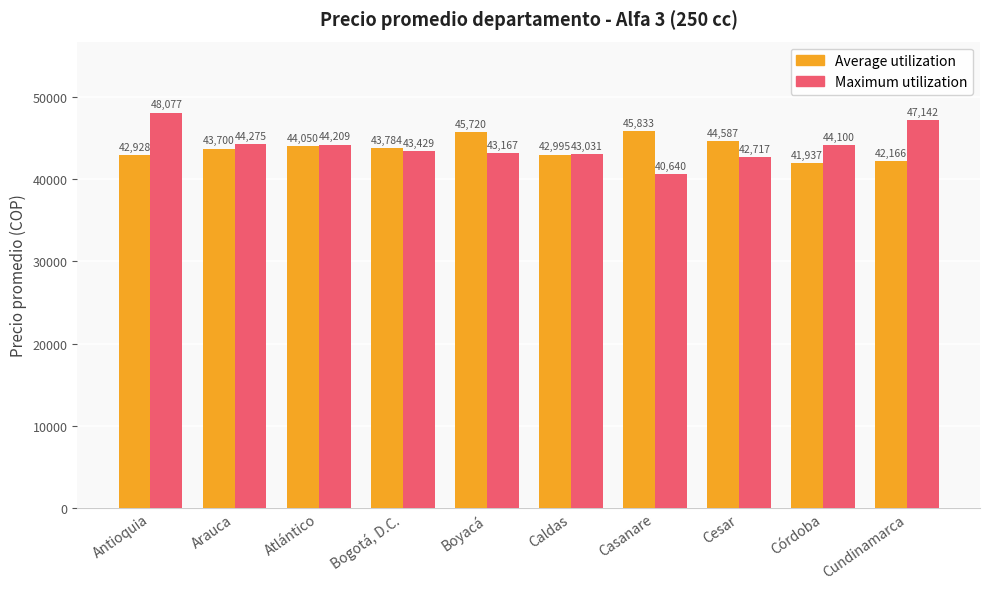

What is the label of the 3rd bar from the right?

Cesar